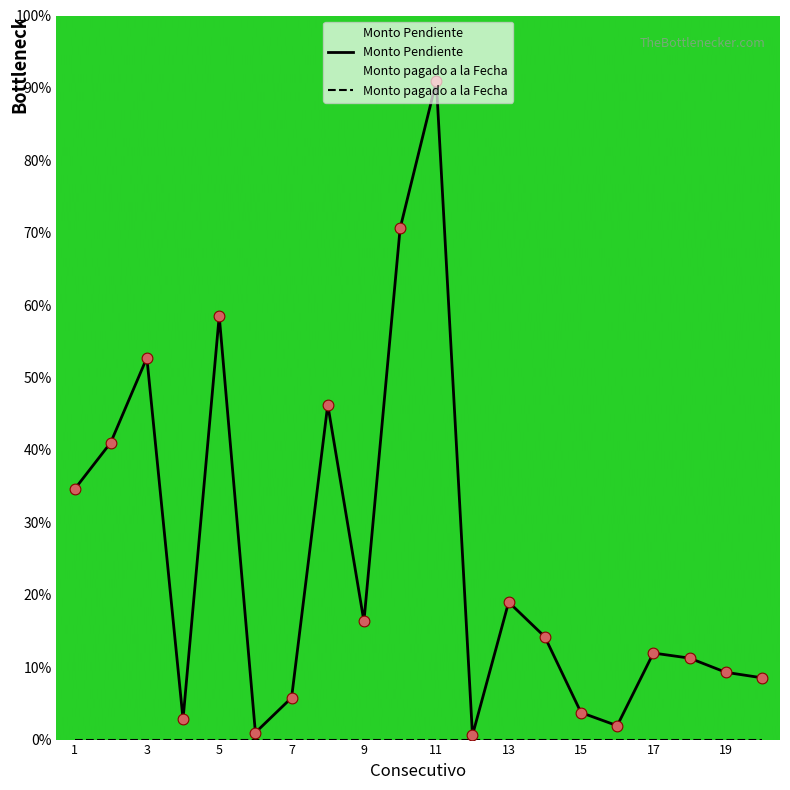

What is the ratio of the value at 15 to the value at 2?

0.1